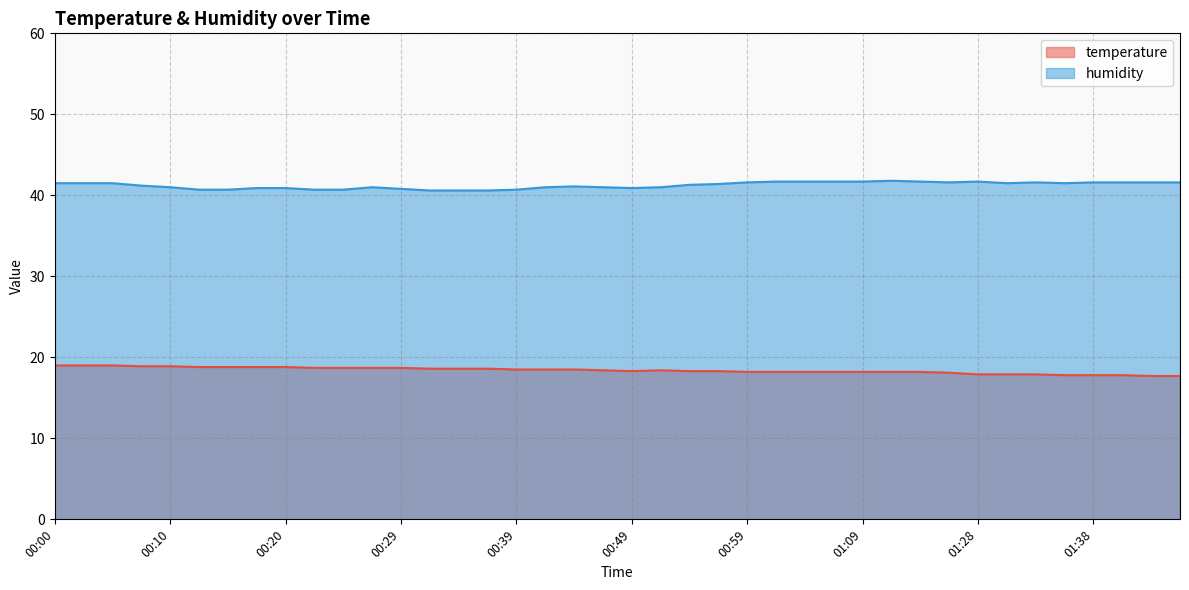

Count the number of data series in this chart.

2